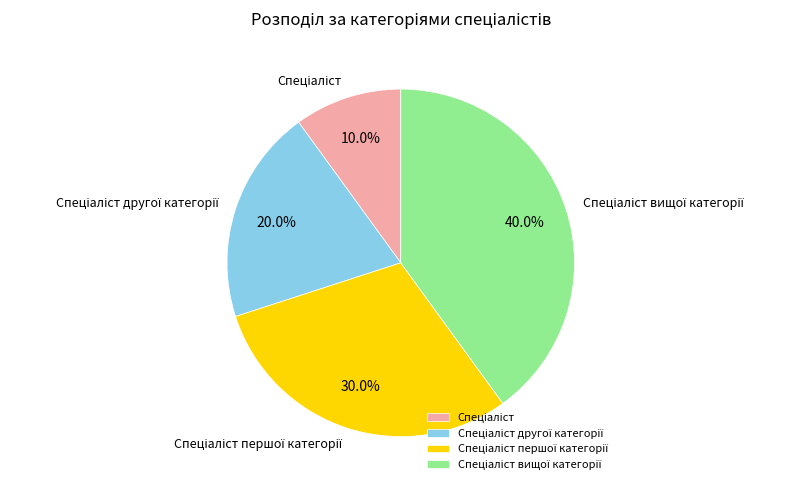

Is there any slice that represents more than half of the pie?

No